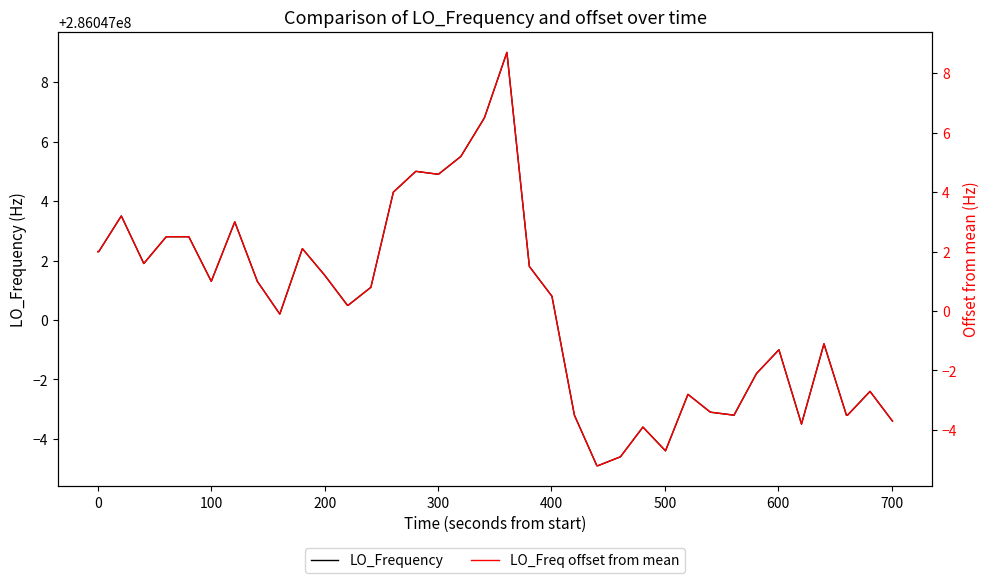

What is the difference between the highest and lowest values at 500?

286047000.3